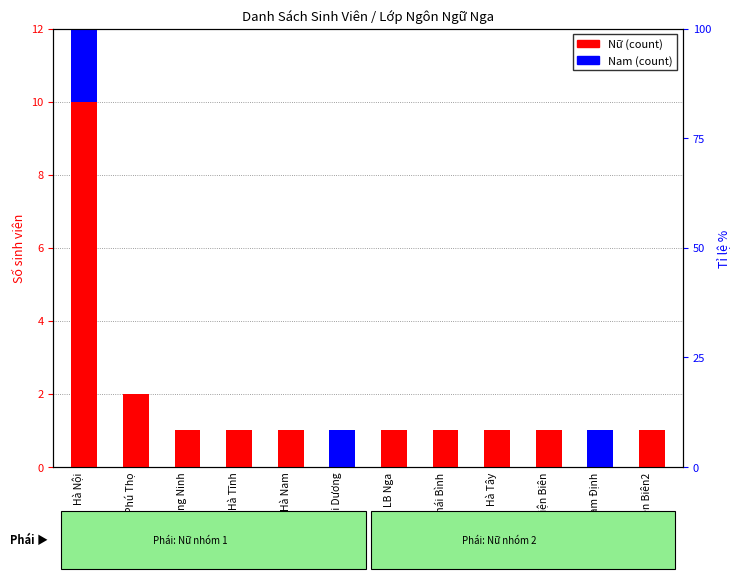

What position from the left is Điện Biên2?

12